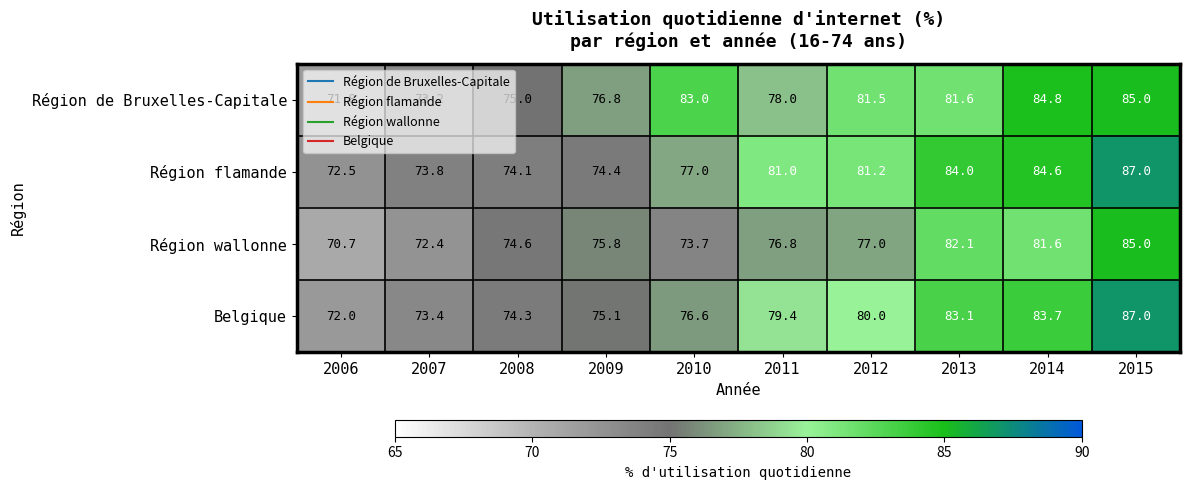

Which series has the widest spread of values?

Belgique